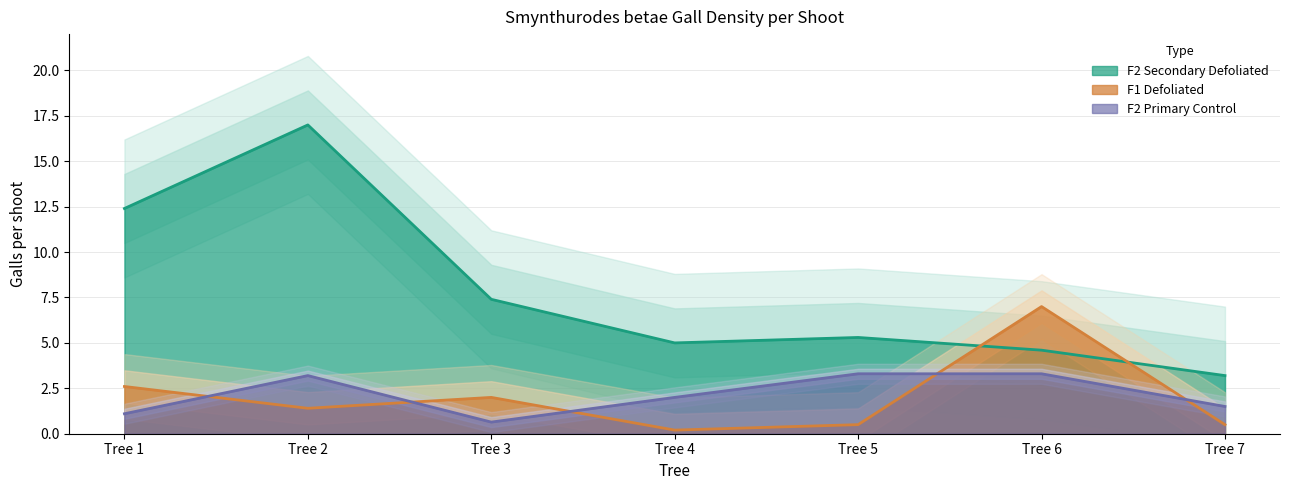

Reading left to right, extract all data points from this chart.

F1 Defoliated: Tree 1=2.6	Tree 2=1.4	Tree 3=2.0	Tree 4=0.2	Tree 5=0.5	Tree 6=7.0	Tree 7=0.5
F2 Secondary Defoliated: Tree 1=12.4	Tree 2=17.0	Tree 3=7.4	Tree 4=5.0	Tree 5=5.3	Tree 6=4.6	Tree 7=3.2
F2 Primary Control: Tree 1=1.1	Tree 2=3.2	Tree 3=0.6	Tree 4=2.0	Tree 5=3.3	Tree 6=3.3	Tree 7=1.5